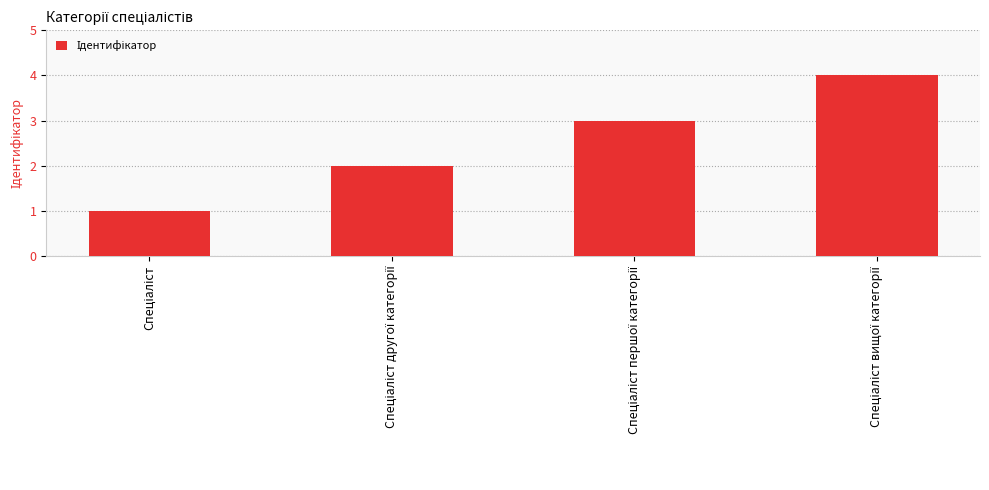

What is the greatest value displayed?

4